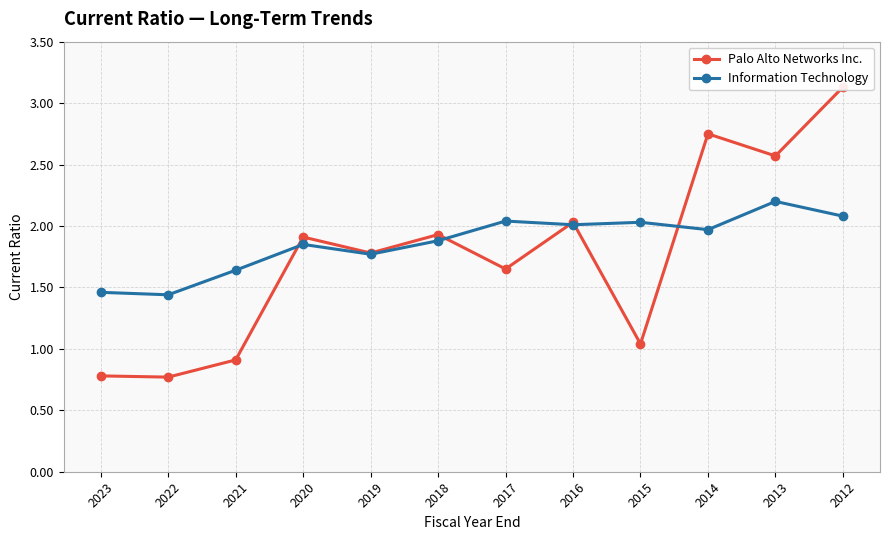

What is the value of the Palo Alto Networks Inc. point at the 10th from the left?

2.8